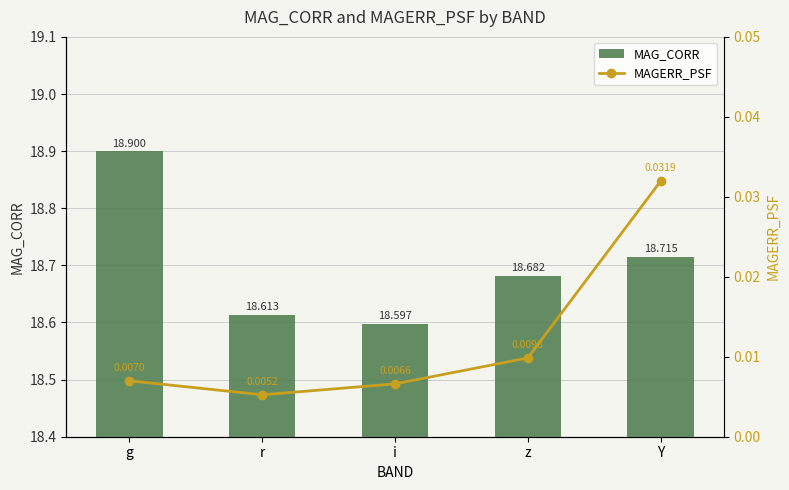

At which label is MAG_CORR closest to 18?

i